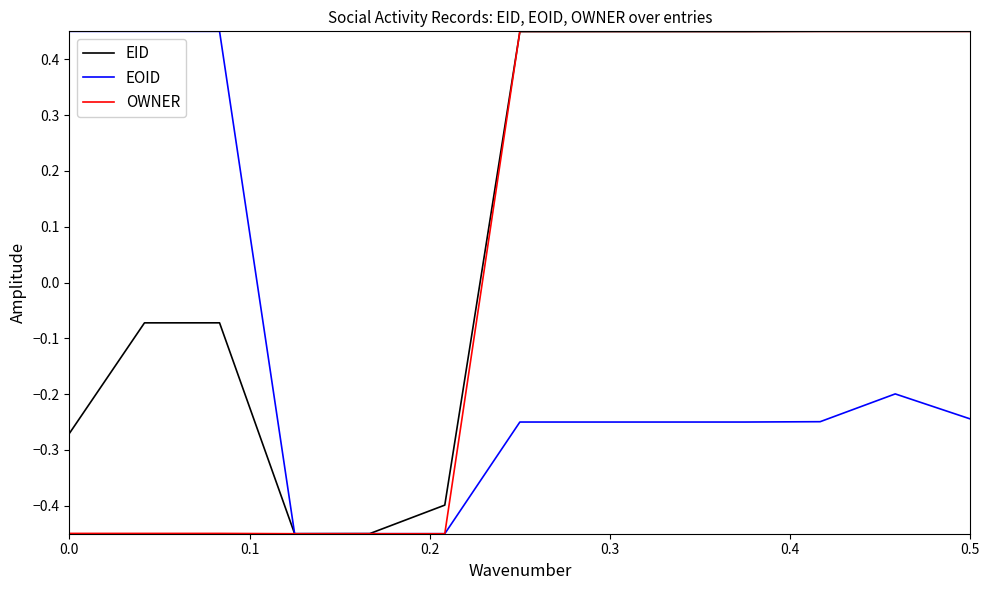

Which series has the largest total across all categories?

EID